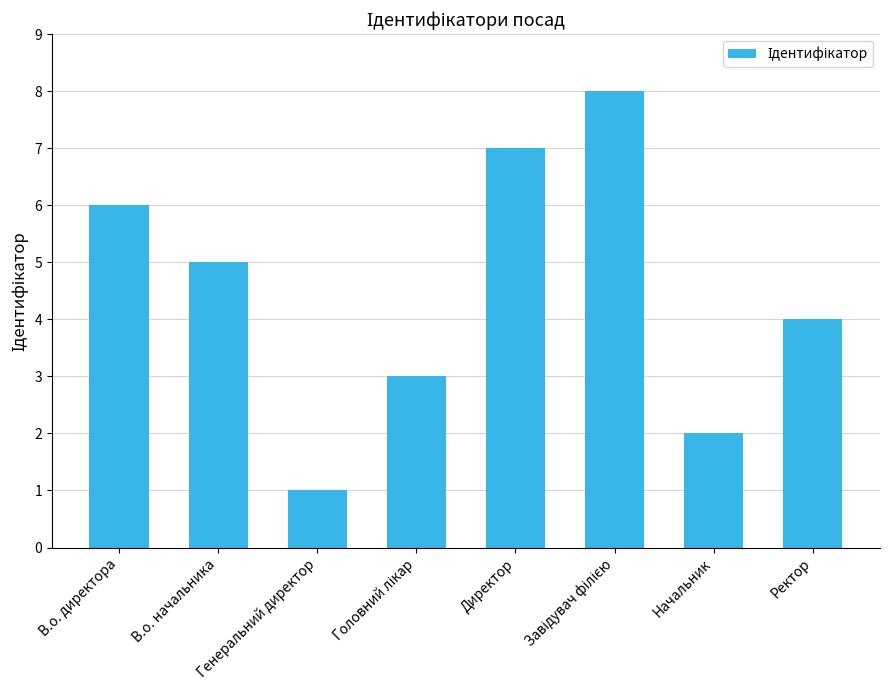

Where is the data nearest to the value 4?

Ректор